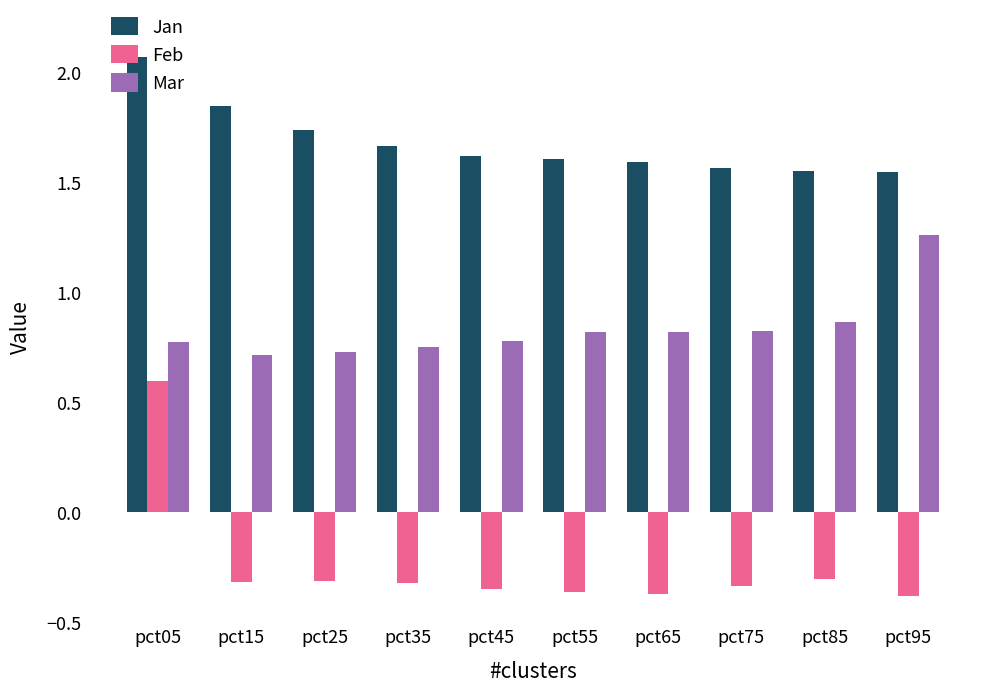

Which category has the highest value in the Feb series?

pct05